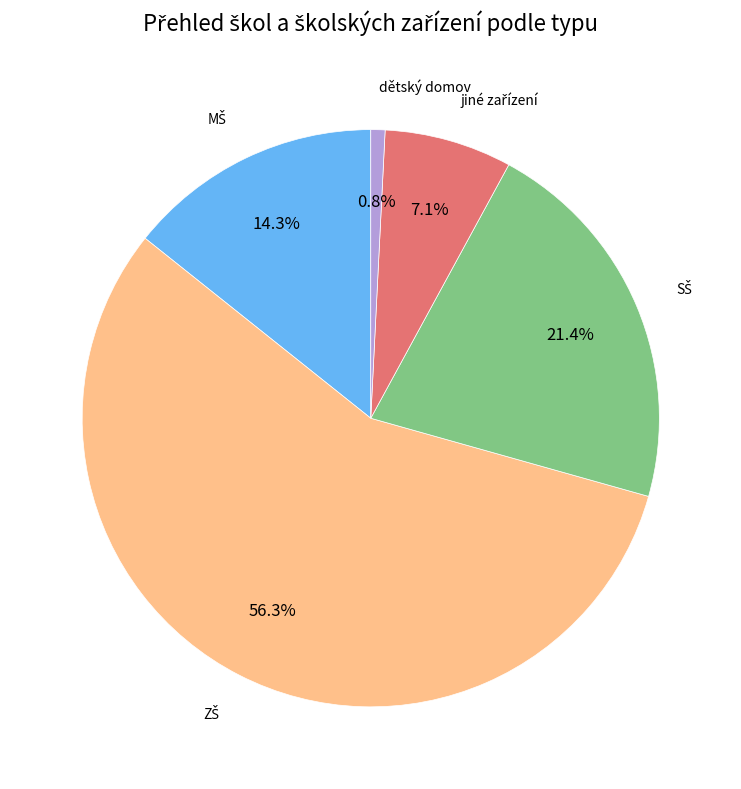

Does any single category account for the majority?

Yes